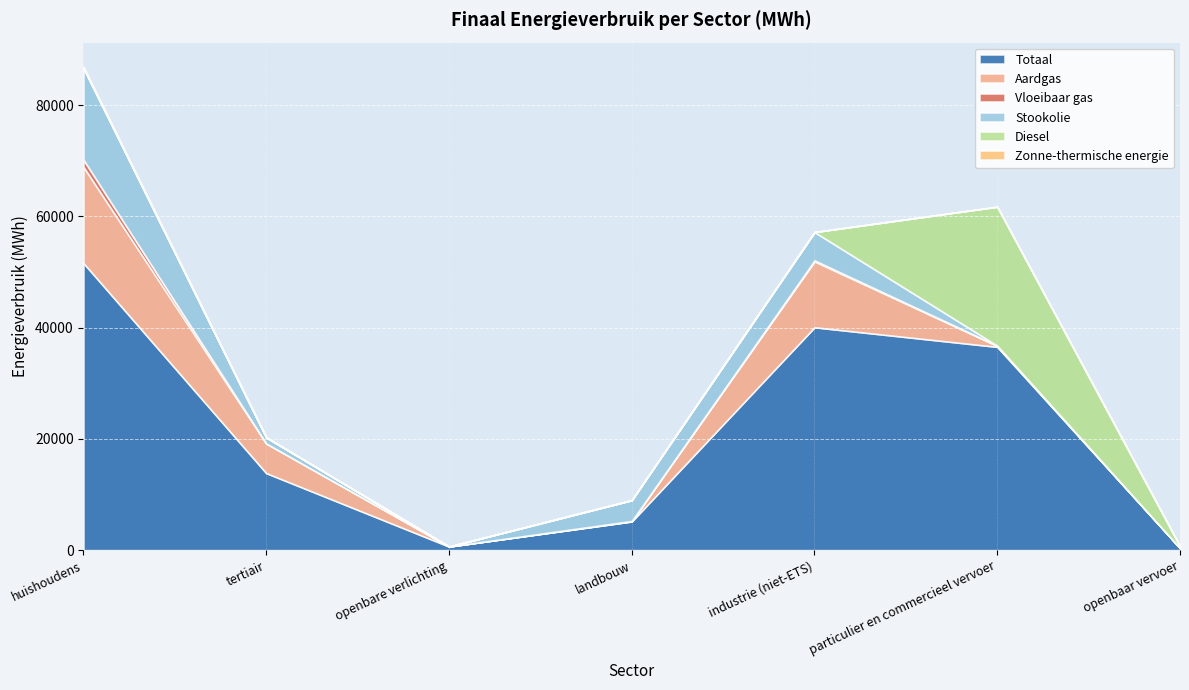

Which series ends up on top after the final intersection of Stookolie and Vloeibaar gas?

Vloeibaar gas